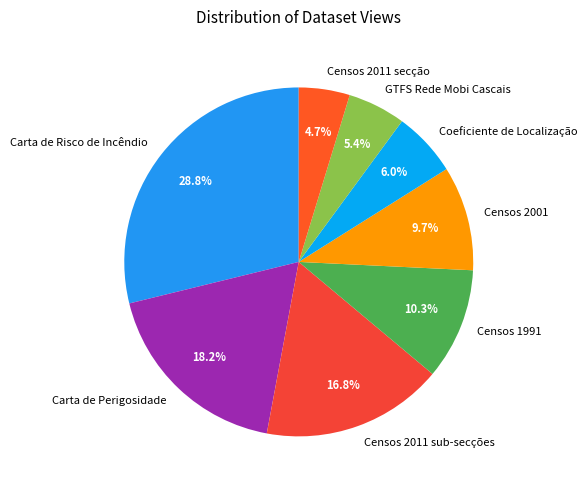

Is it true that GTFS Rede Mobi Cascais is 5% of the pie?

True